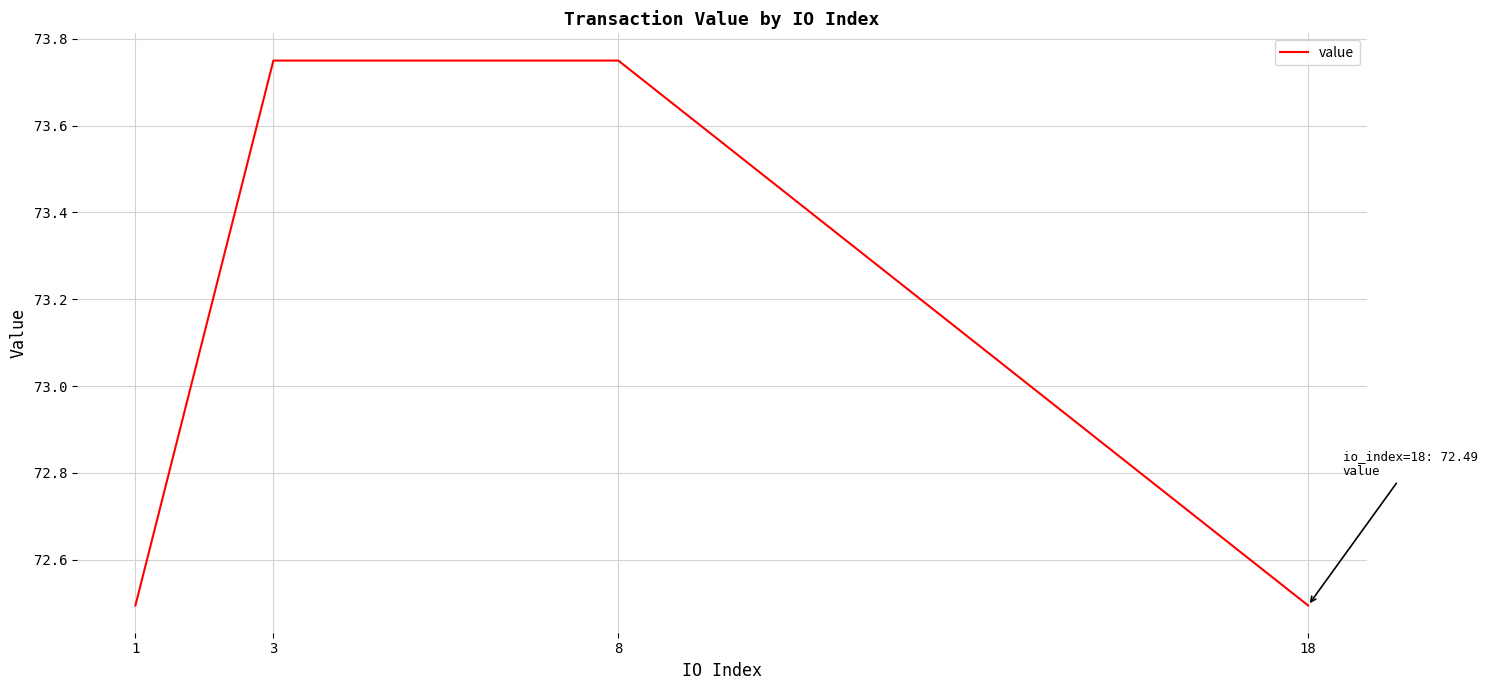

True or false: the data shows 72.5 at 1.

True